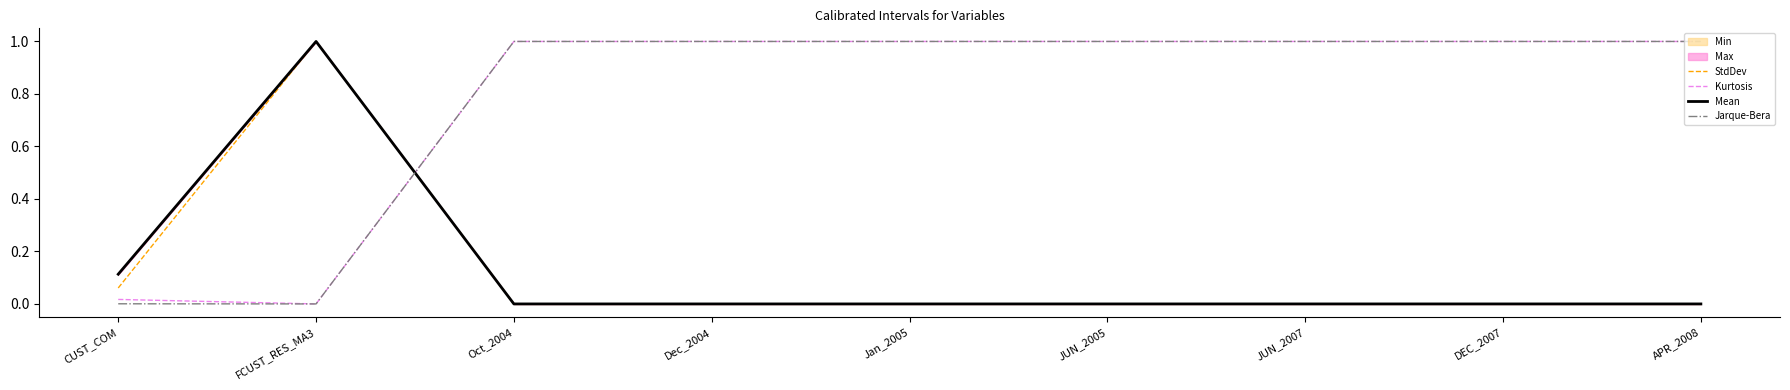

Between CUST_COM and DEC_2007, which series saw the biggest shift?

Jarque-Bera